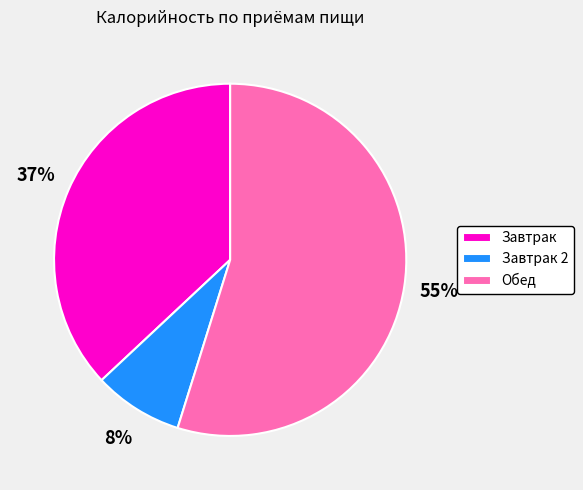

Which has a higher value, Завтрак 2 or Обед?

Обед